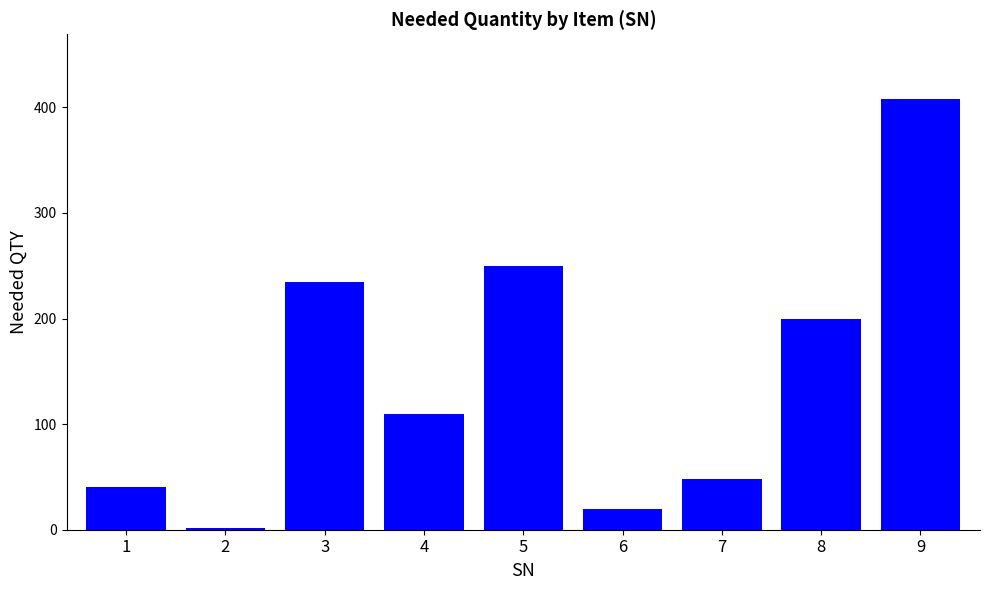

Reading left to right, transcribe all the data shown in this chart.

1=40	2=2	3=235	4=110	5=250	6=20	7=48	8=200	9=408